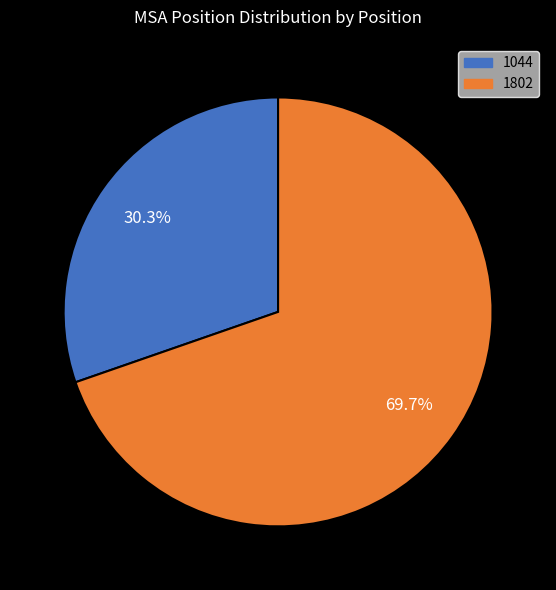

Which has a higher value, 1802 or 1044?

1802